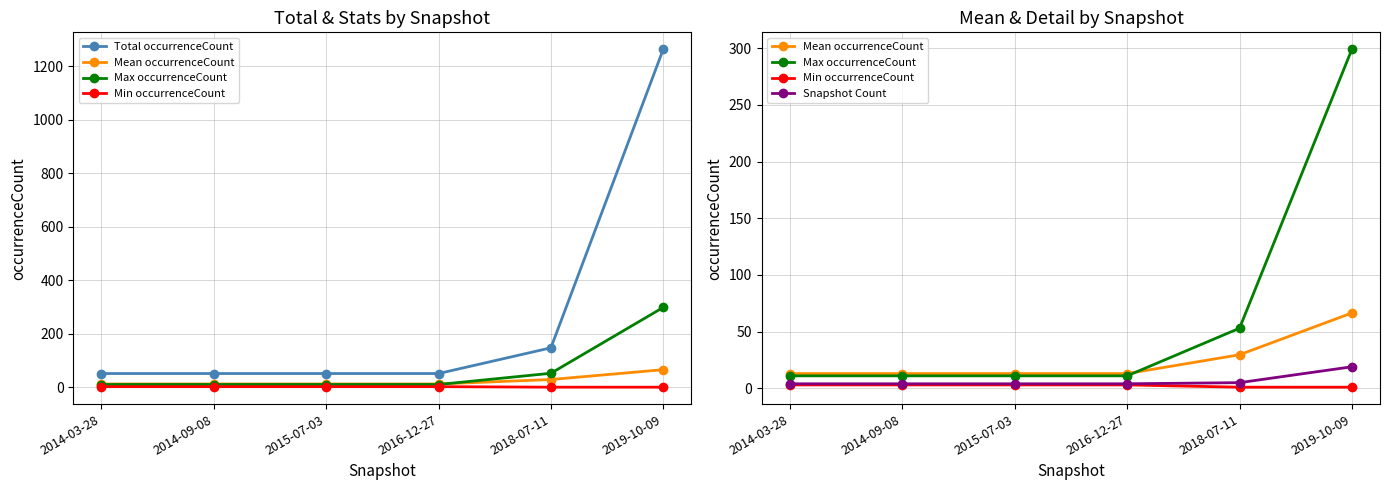

True or false: Max occurrenceCount and Total occurrenceCount intersect in this chart.

False